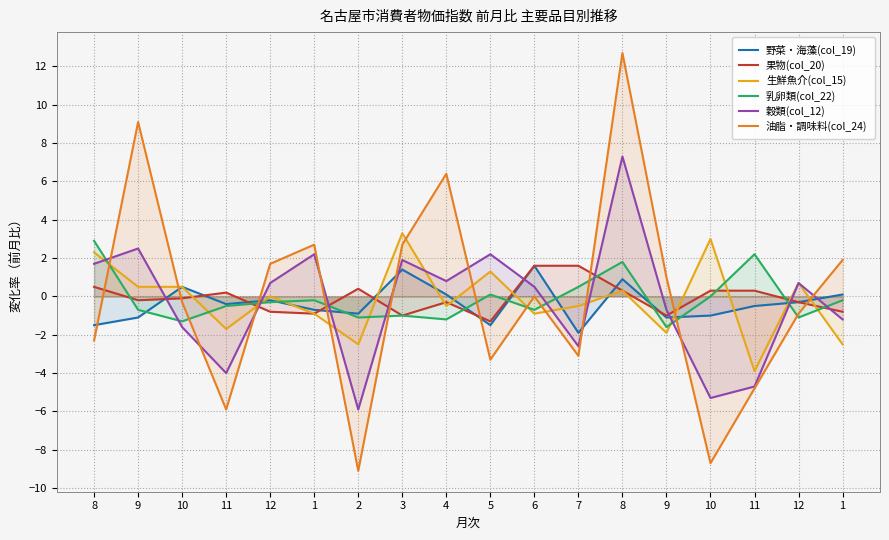

Which label corresponds to the smallest value in the chart?

2